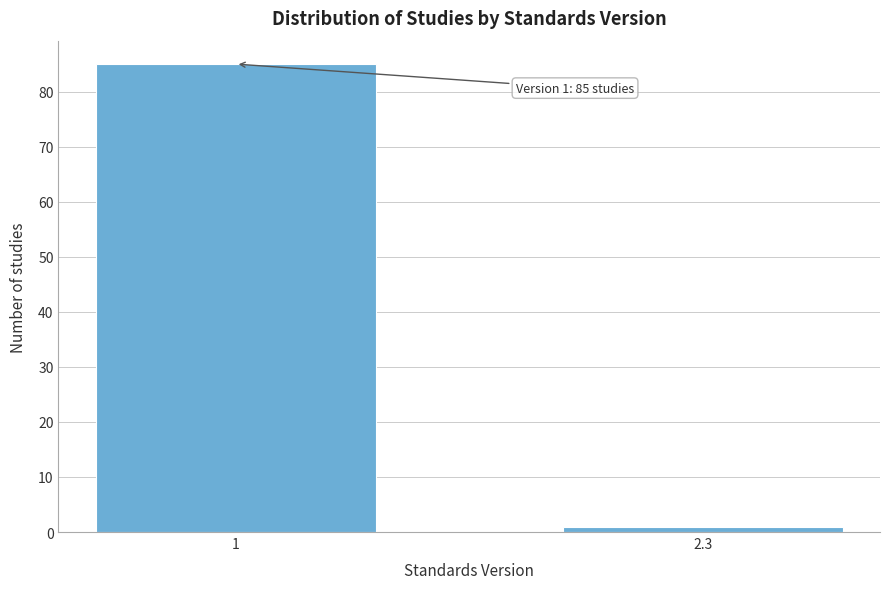

Reading left to right, extract all data points from this chart.

85	1